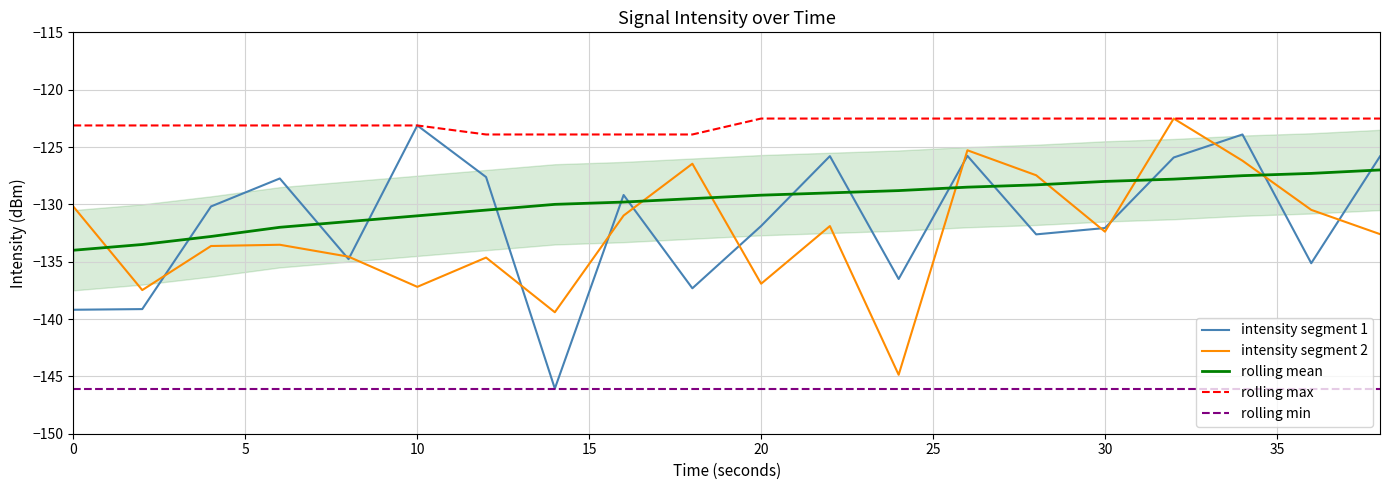

True or false: rolling min and intensity segment 2 cross at least once.

False